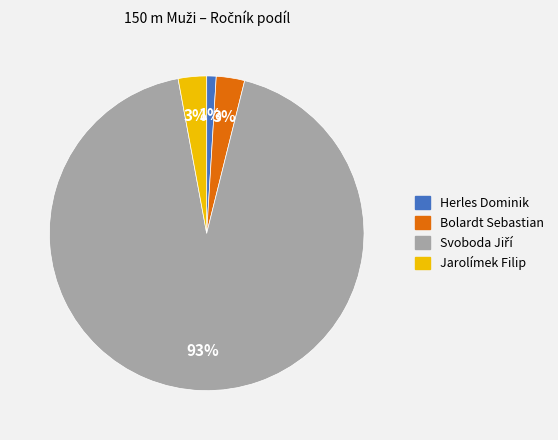

Which category has the smallest portion of the pie?

Herles Dominik